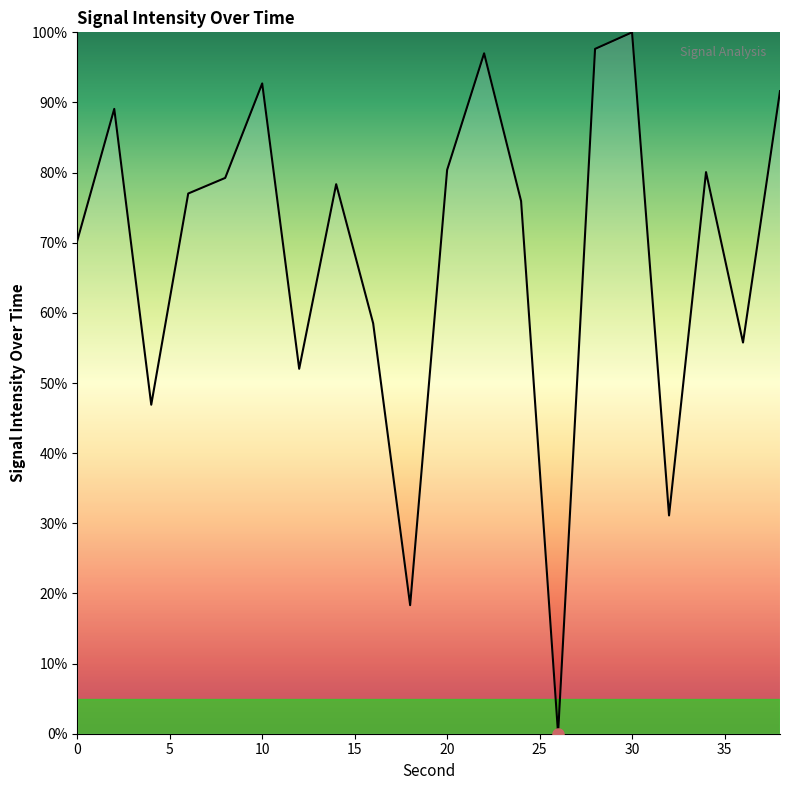

What is the maximum value shown in the chart?

100.0